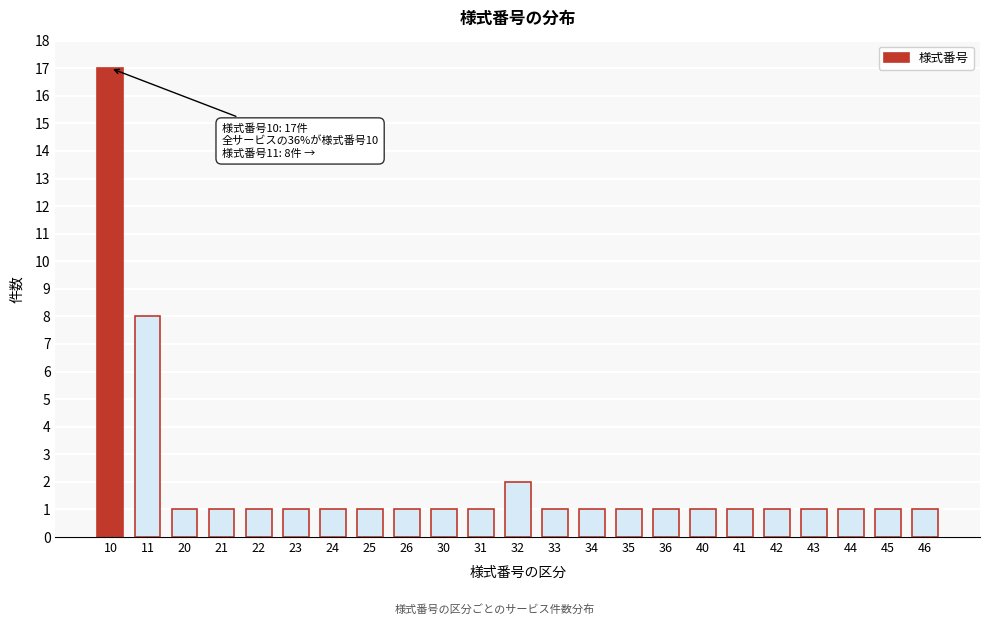

Reading left to right, transcribe all the data shown in this chart.

10=17	11=8	20=1	21=1	22=1	23=1	24=1	25=1	26=1	30=1	31=1	32=2	33=1	34=1	35=1	36=1	40=1	41=1	42=1	43=1	44=1	45=1	46=1